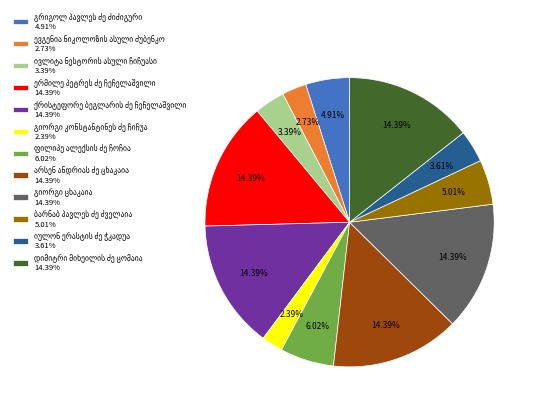

Does any single category account for the majority?

No